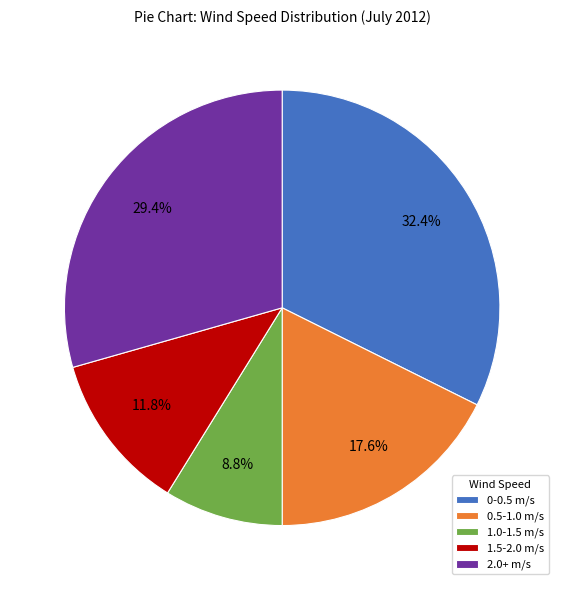

Rank the categories by value from highest to lowest.

0-0.5 m/s, 2.0+ m/s, 0.5-1.0 m/s, 1.5-2.0 m/s, 1.0-1.5 m/s